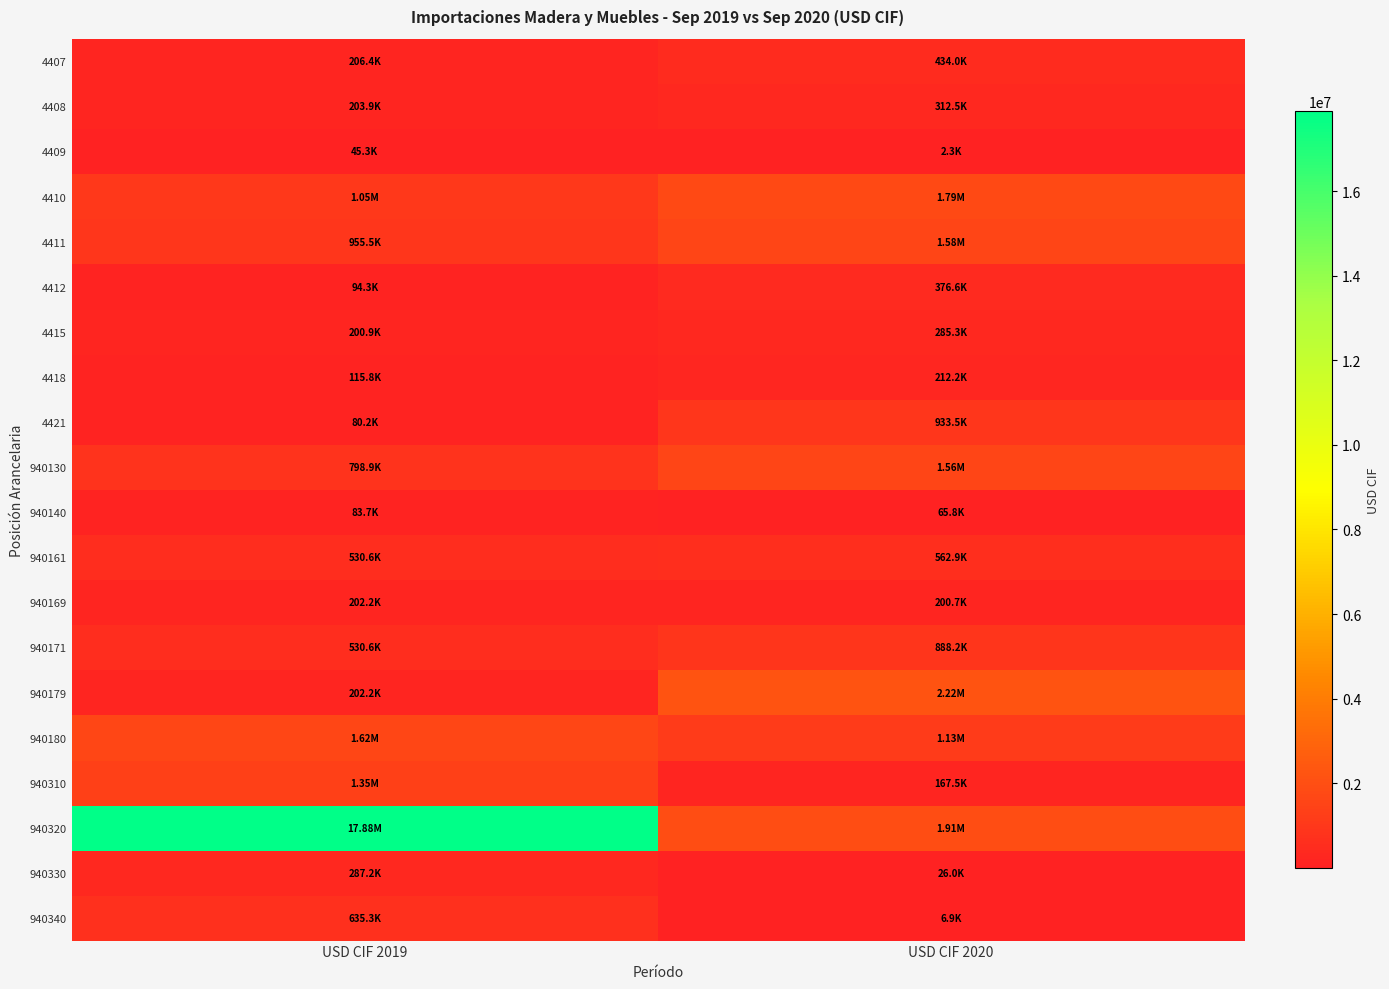

What is the minimum value shown in the chart?

2317.0